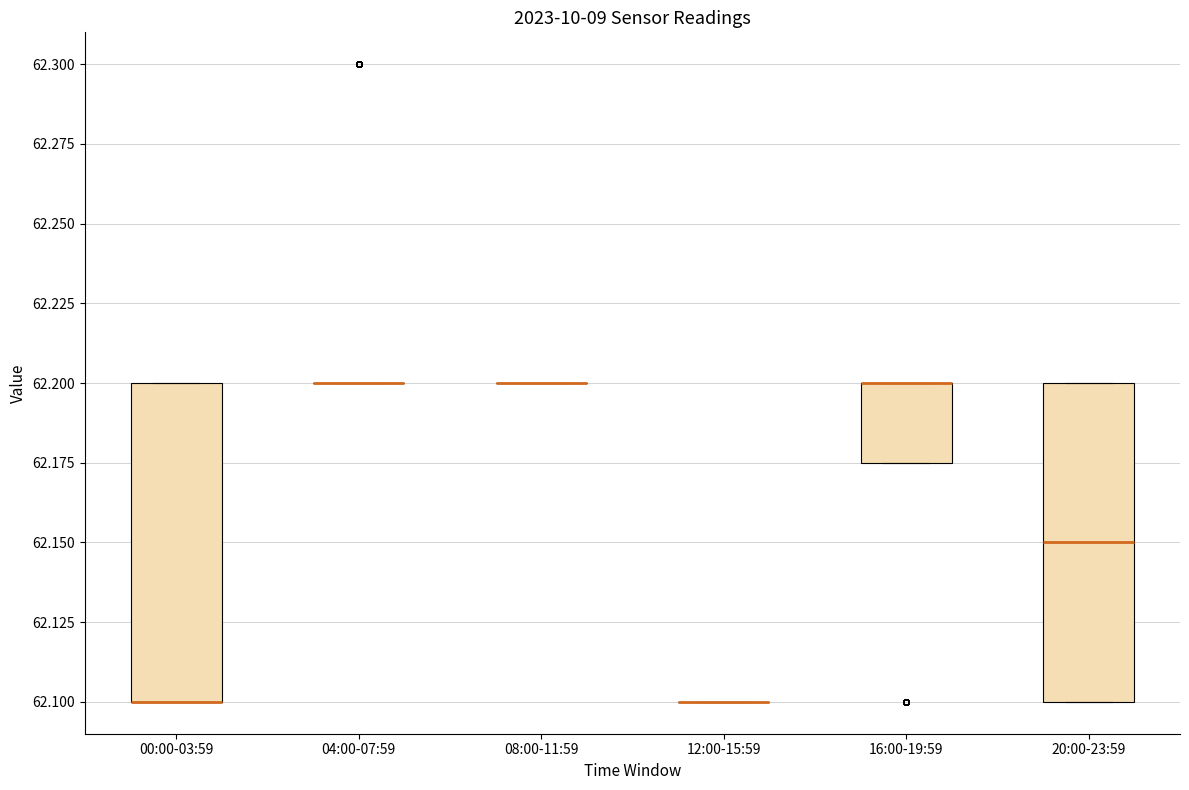

Reading left to right, transcribe this box plot: for each box, give where its median line is, the range the box spans, and where its two whiskers end, as read against the y-axis. The values are not printed on the chart, so give them approximately, as read against the axis.

00:00-03:59: median 62.100 (drawn on the box's lower edge), box 62.100 to 62.200, whiskers 62.100 to 62.200
04:00-07:59: box collapsed to a line at 62.200, whiskers 62.200 to 62.200
08:00-11:59: box collapsed to a line at 62.200, whiskers 62.200 to 62.200
12:00-15:59: box collapsed to a line at 62.100, whiskers 62.100 to 62.100
16:00-19:59: median 62.200 (drawn on the box's upper edge), box 62.175 to 62.200, whiskers 62.175 to 62.200
20:00-23:59: median 62.150, box 62.100 to 62.200, whiskers 62.100 to 62.200